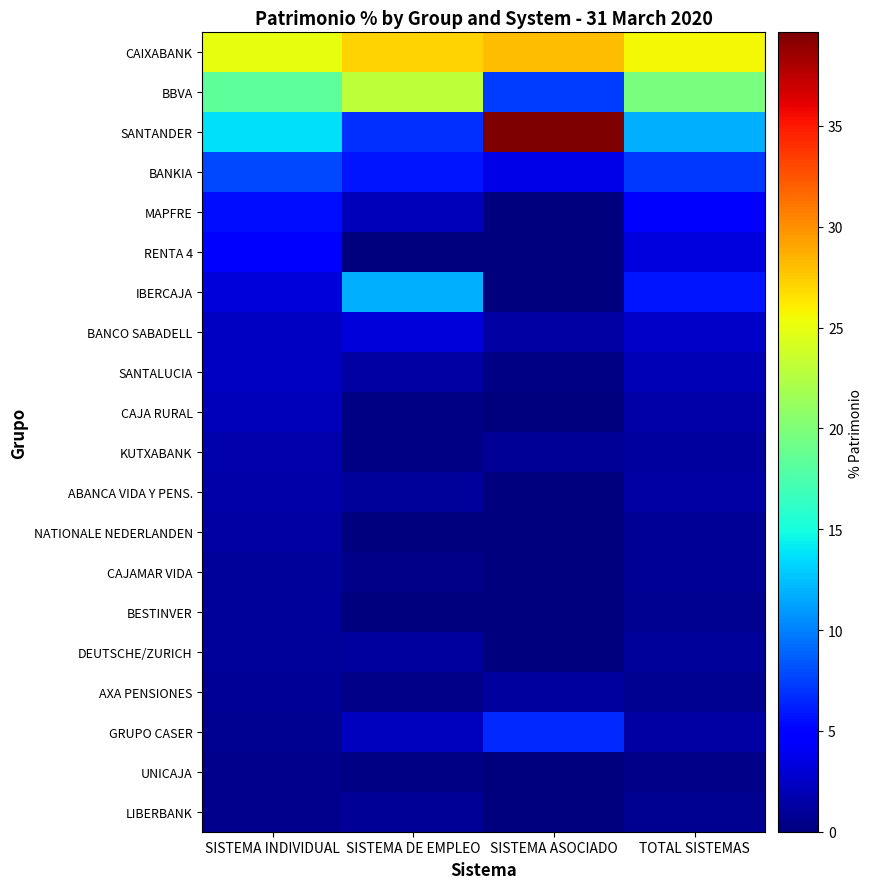

How many series are shown in this chart?

20